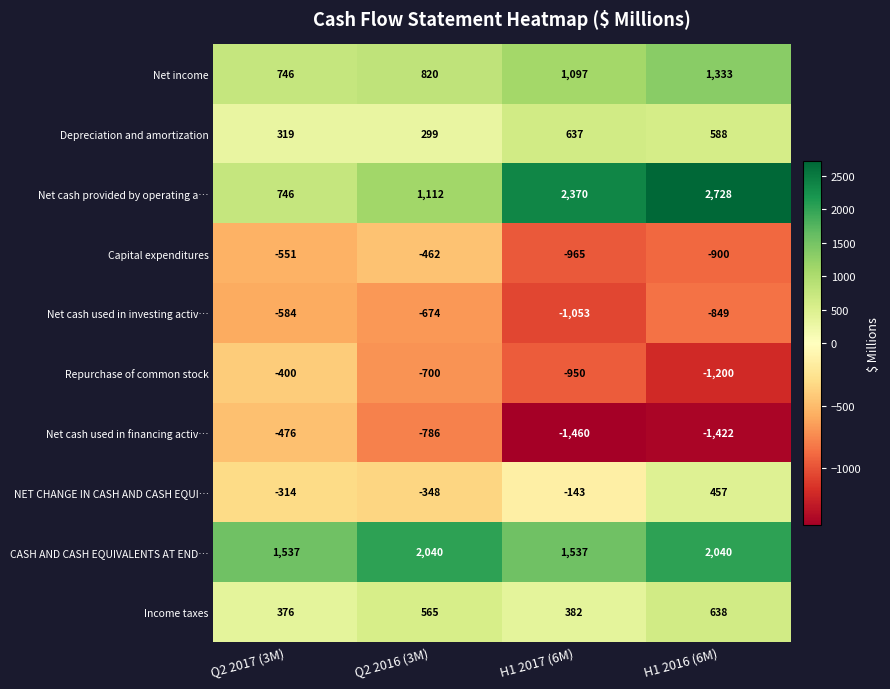

What is the spread (max minus min) of values at H1 2017 (6M)?

3830